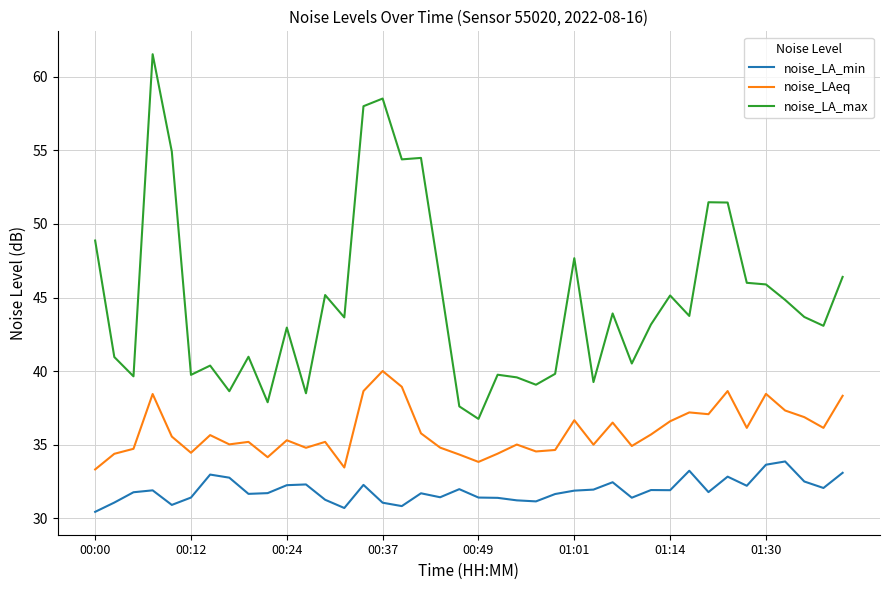

What is the maximum value shown in the chart?

61.5